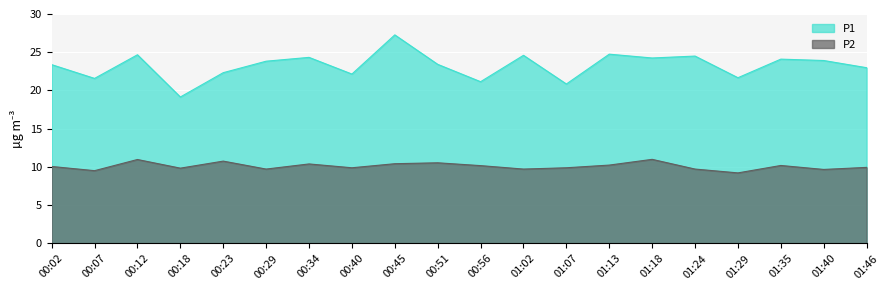

At which label does P2 first exceed 10?

00:02